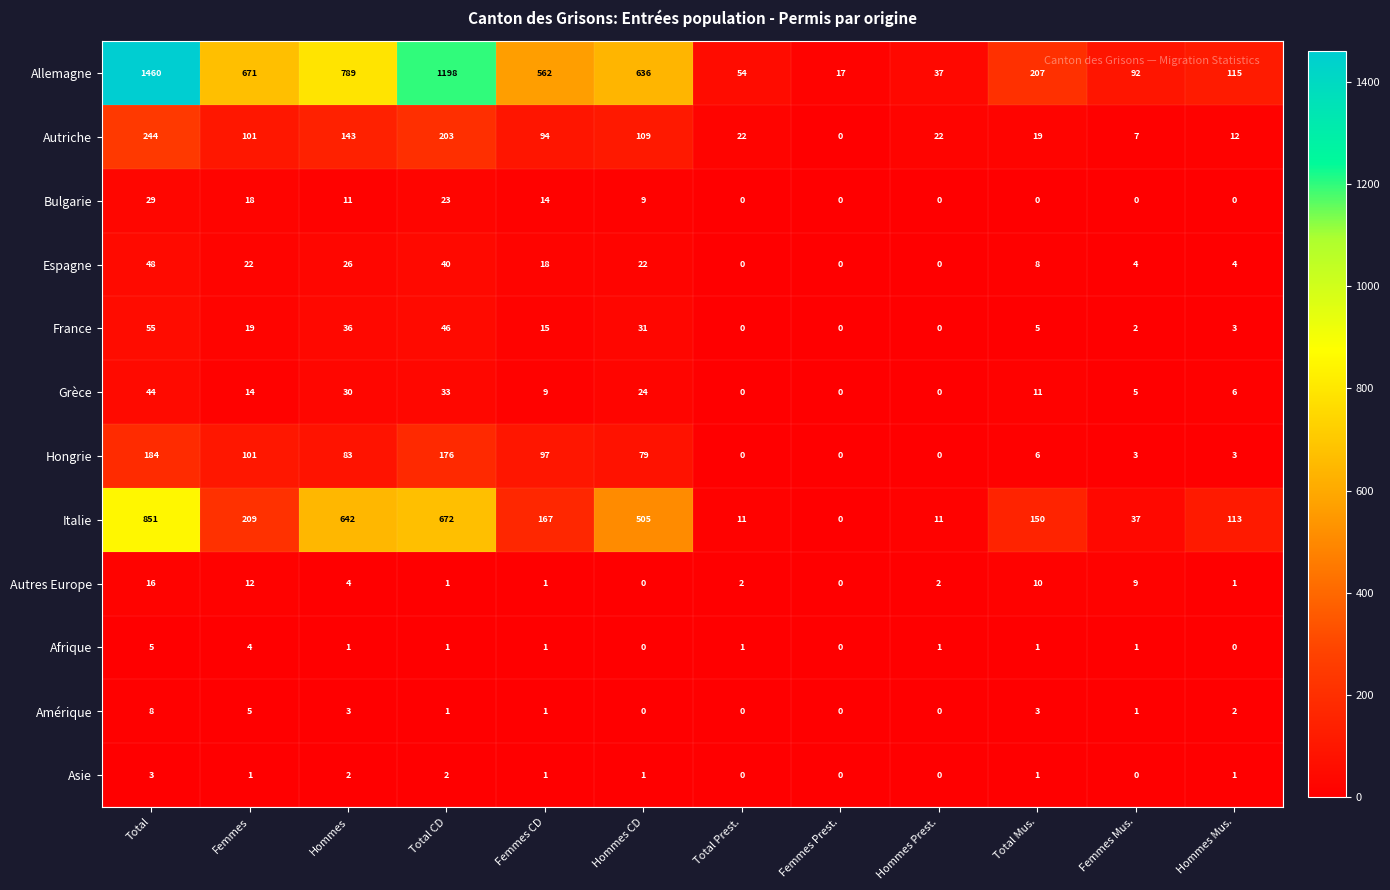

What is the average value of the France series?

18